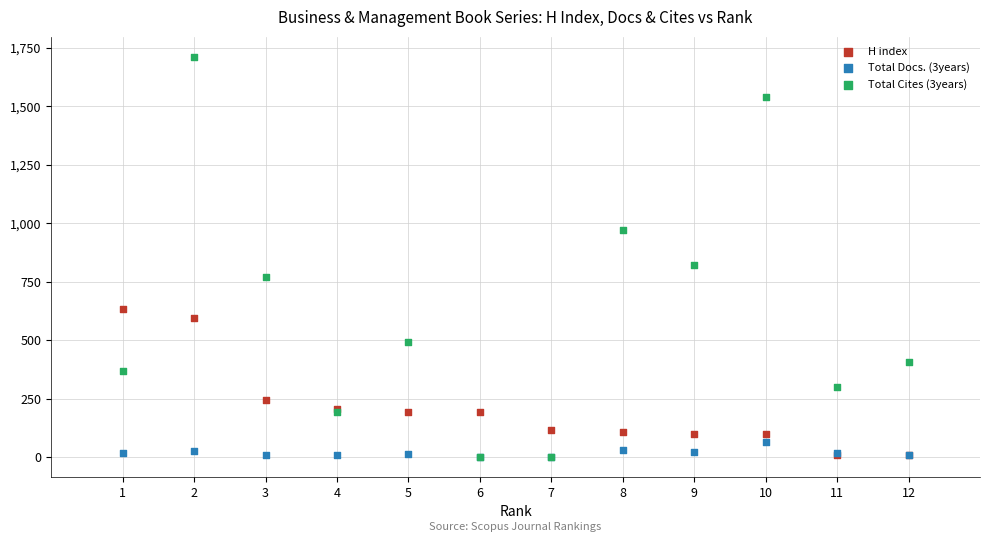

In the H index series, what Y value is closest to 321?

245